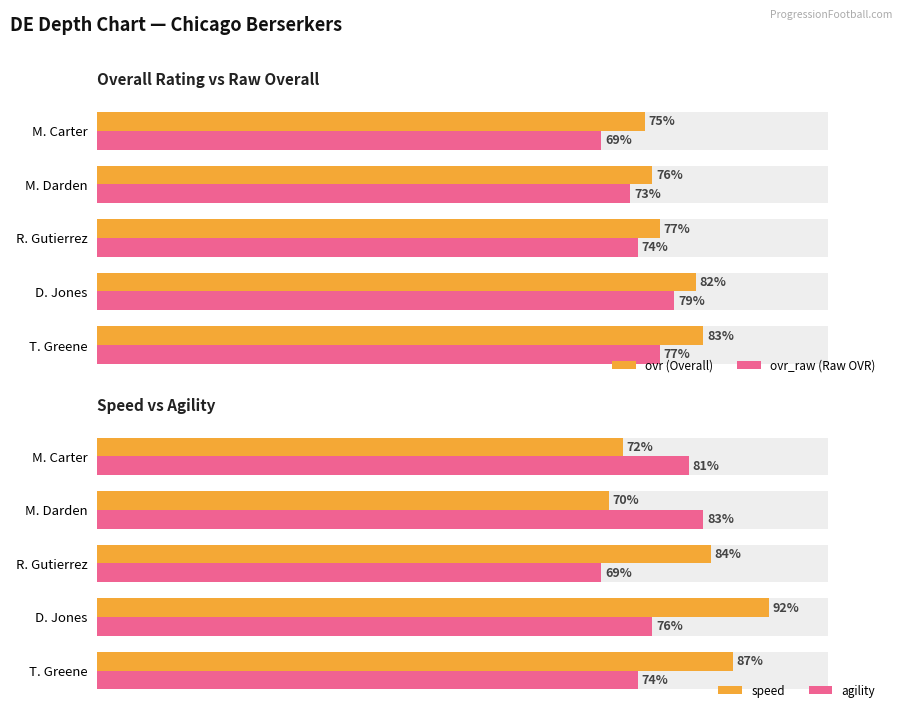

What is the difference between the maximum and minimum values in the speed series?

22